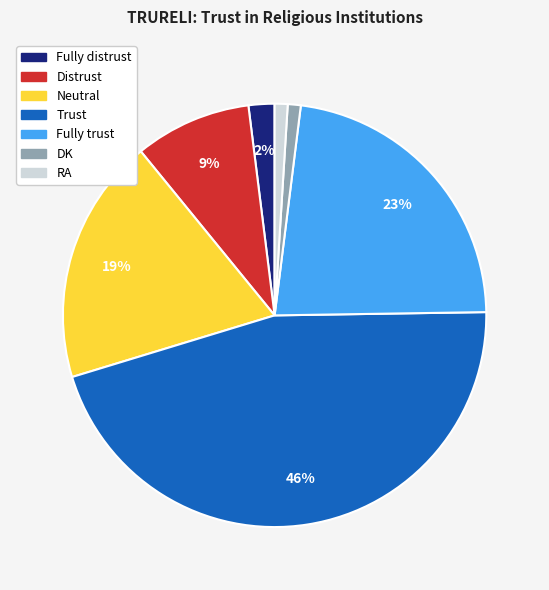

Which category has the biggest portion of the pie?

Trust